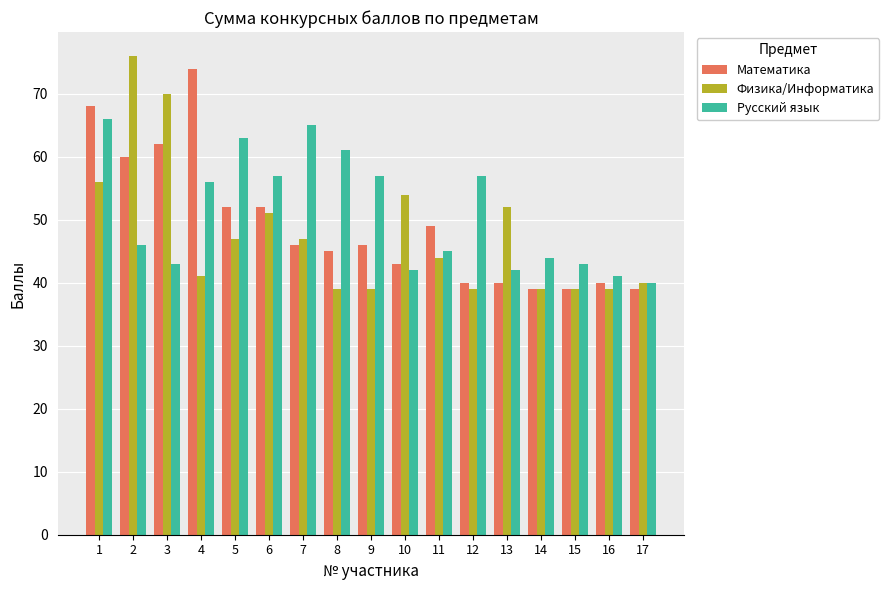

At which category is the sum across all series the highest?

1